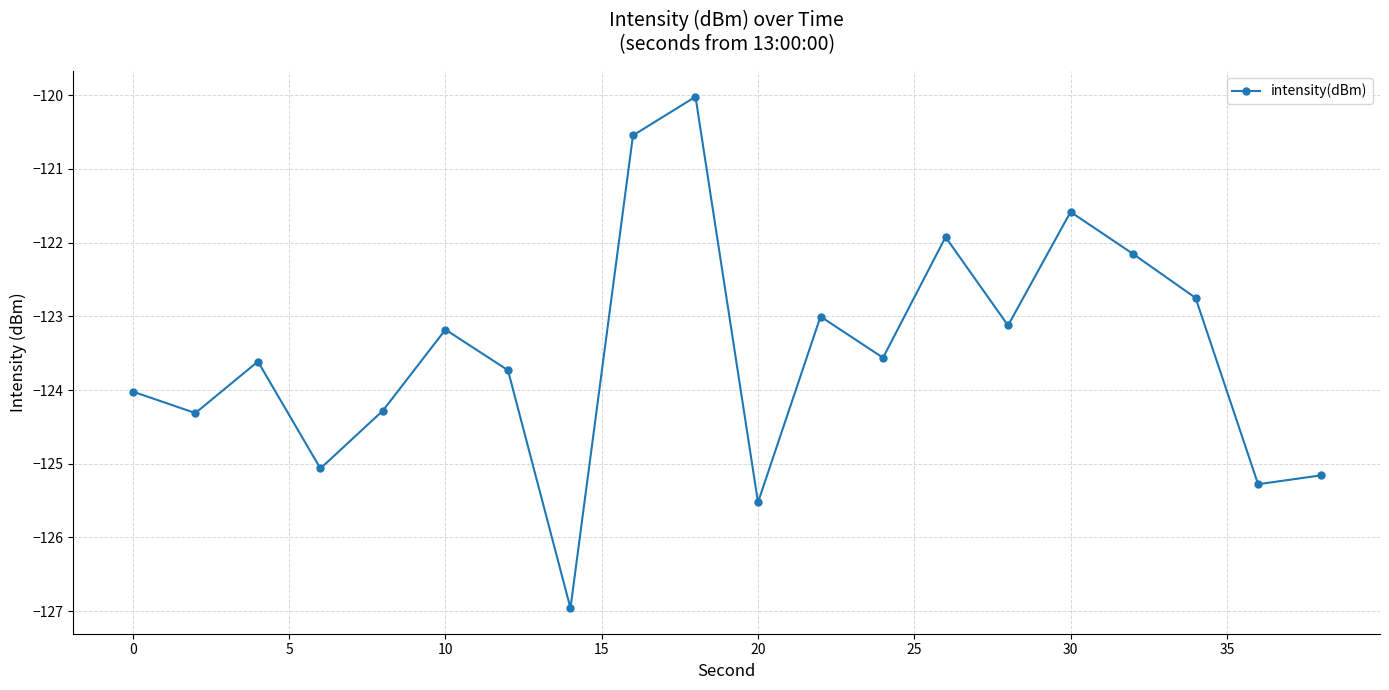

What is the minimum value shown in the chart?

-127.0